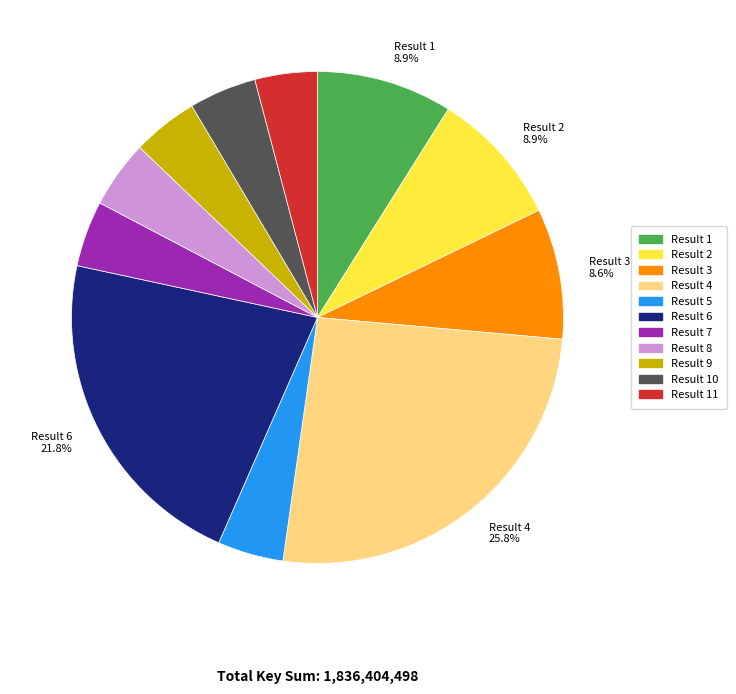

Is there any slice that represents more than half of the pie?

No